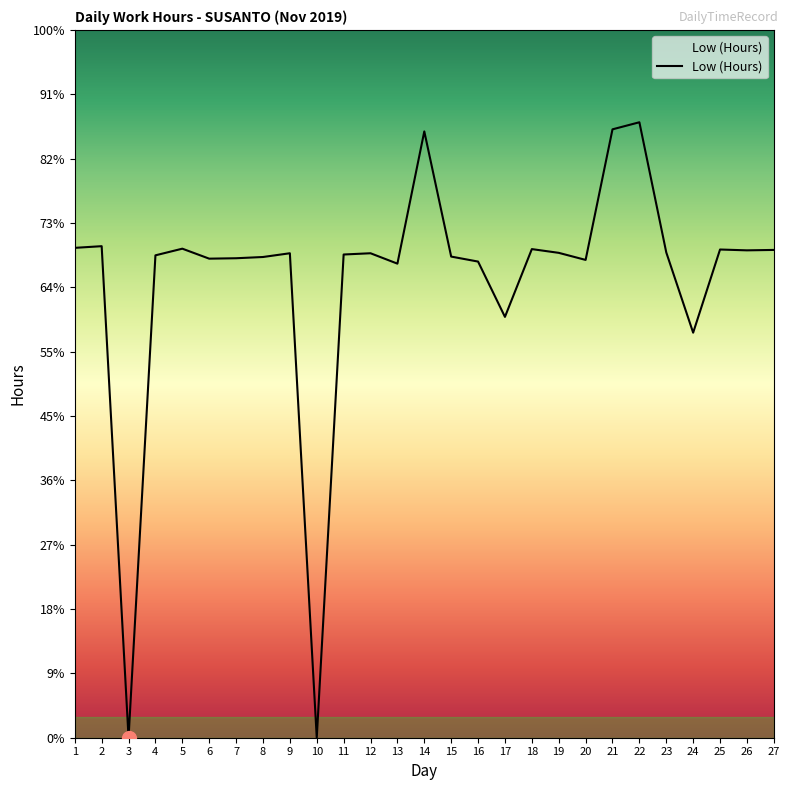

The chart shows a value of 17.0 at 23. True or false?

False